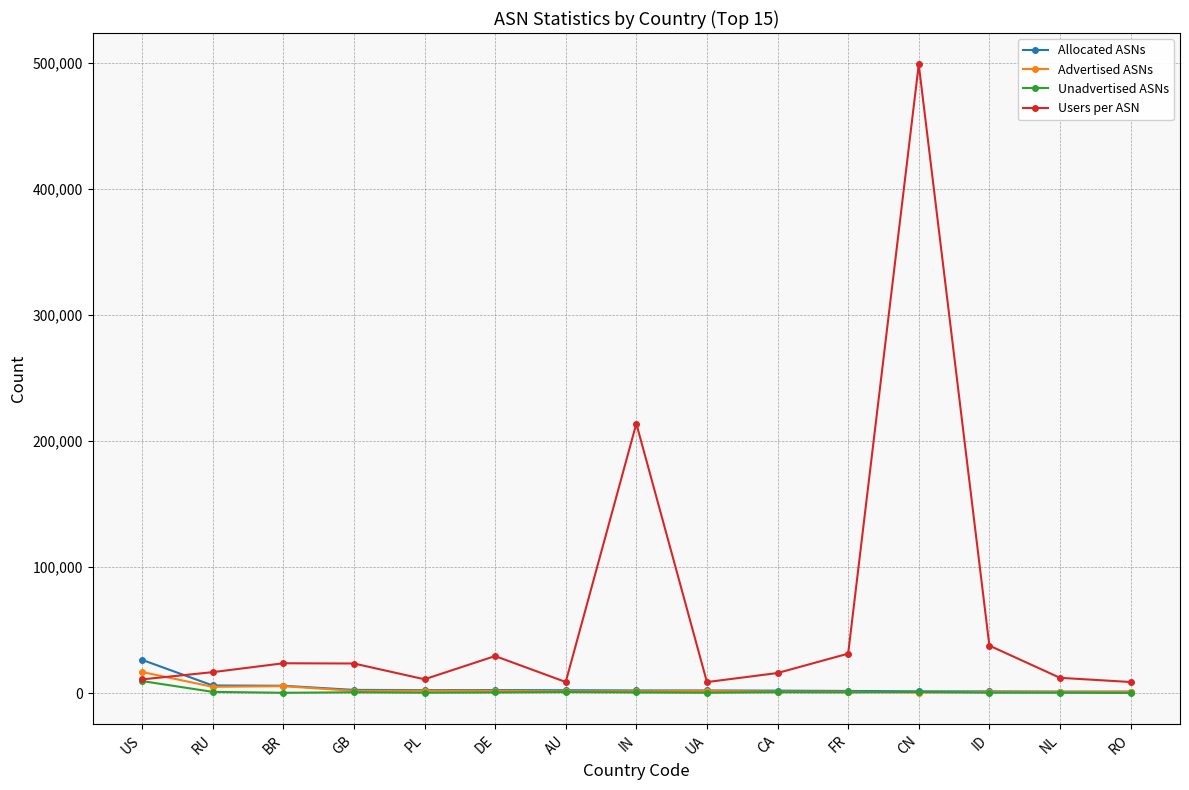

At which label does Unadvertised ASNs first exceed 648?

US